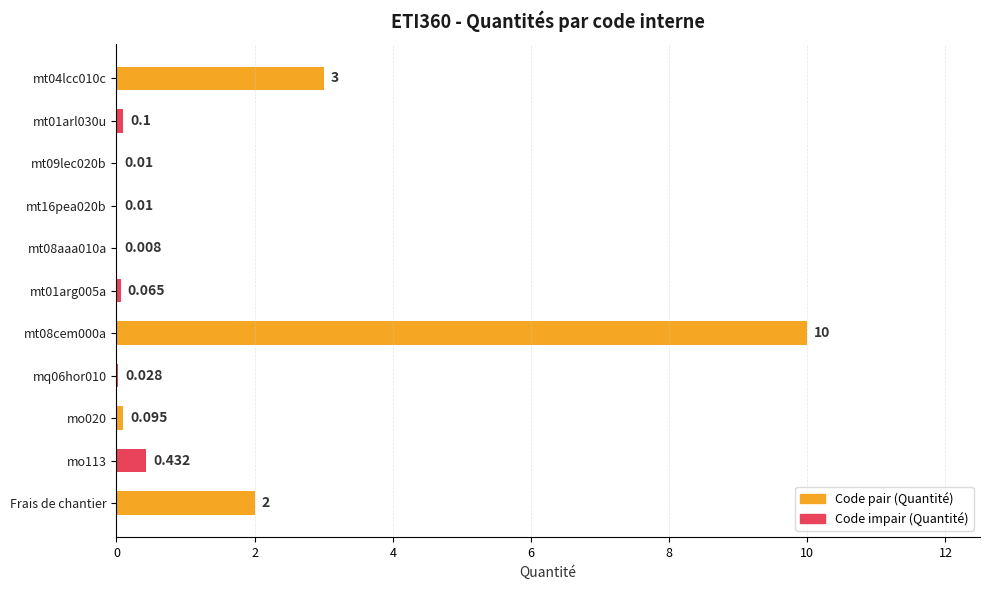

What is the difference between the maximum and second lowest values?

10.0